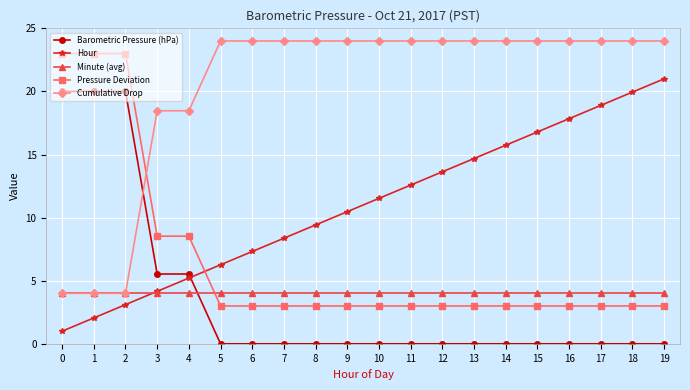

Does the chart have visible grid lines?

Yes